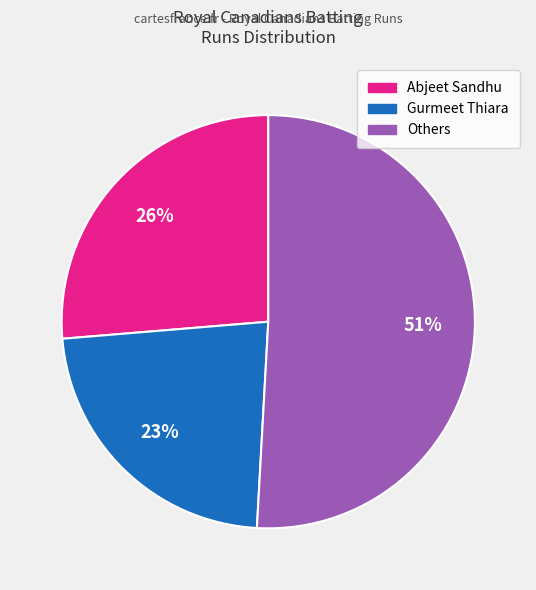

Does any single category account for the majority?

Yes